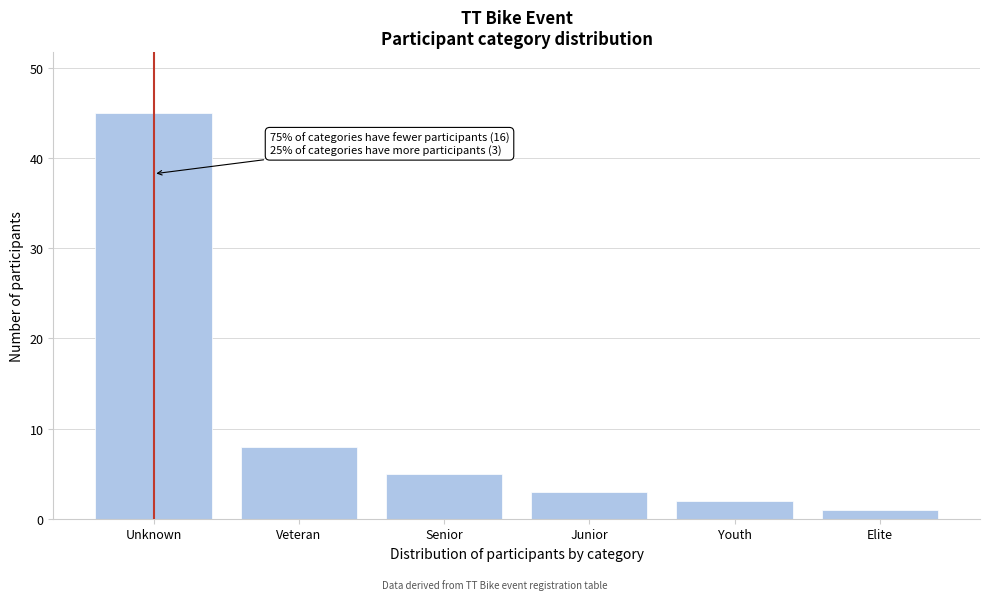

Reading right to left, list all the values displayed in this chart.

Elite=1	Youth=2	Junior=3	Senior=5	Veteran=8	Unknown=45